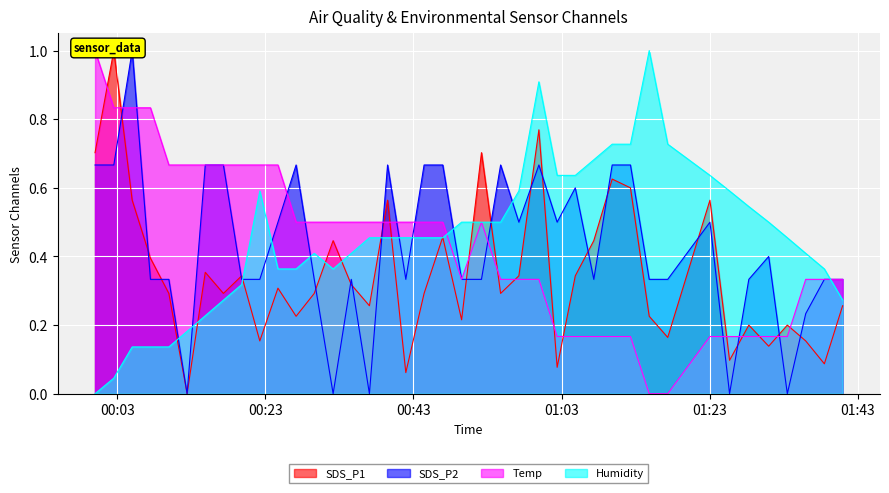

Is the value of Humidity at 2022/09/01 01:23:02 greater than the value of SDS_P1 at 2022/09/01 00:24:42?

Yes